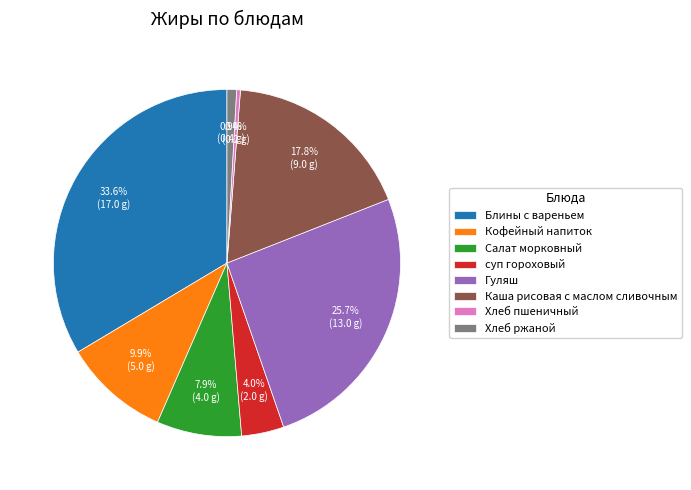

Does any single category account for the majority?

No